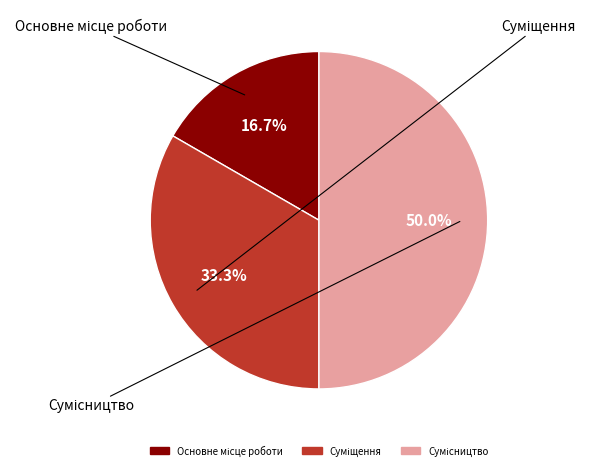

How many slices are in this pie chart?

3